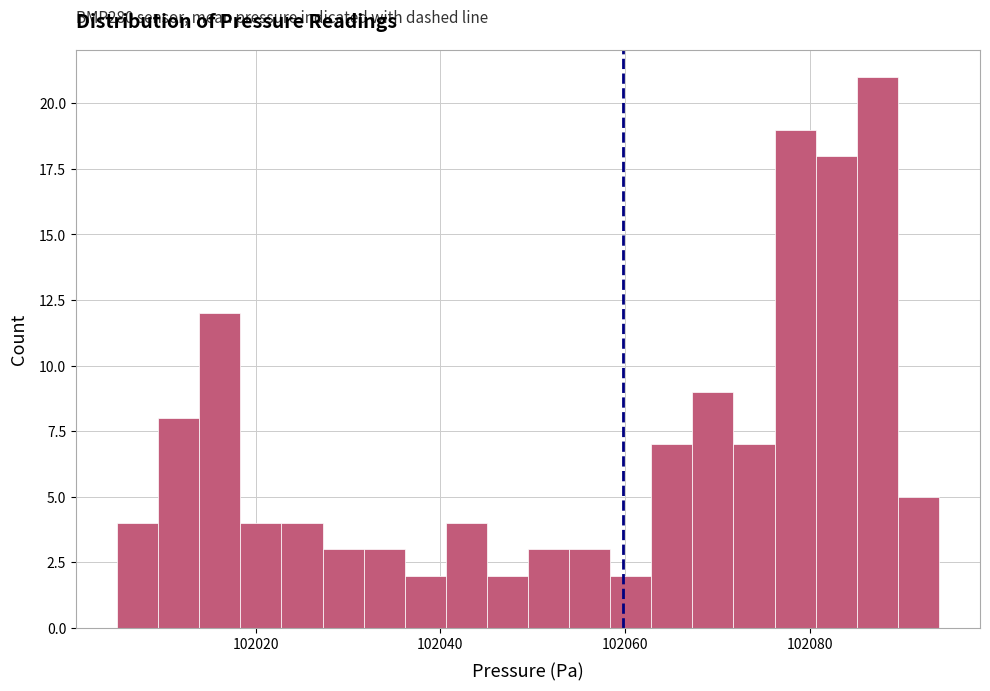

Around what value on the x-axis is the tallest bar? Give the approximate position of its centre, as read against the axis.

102088